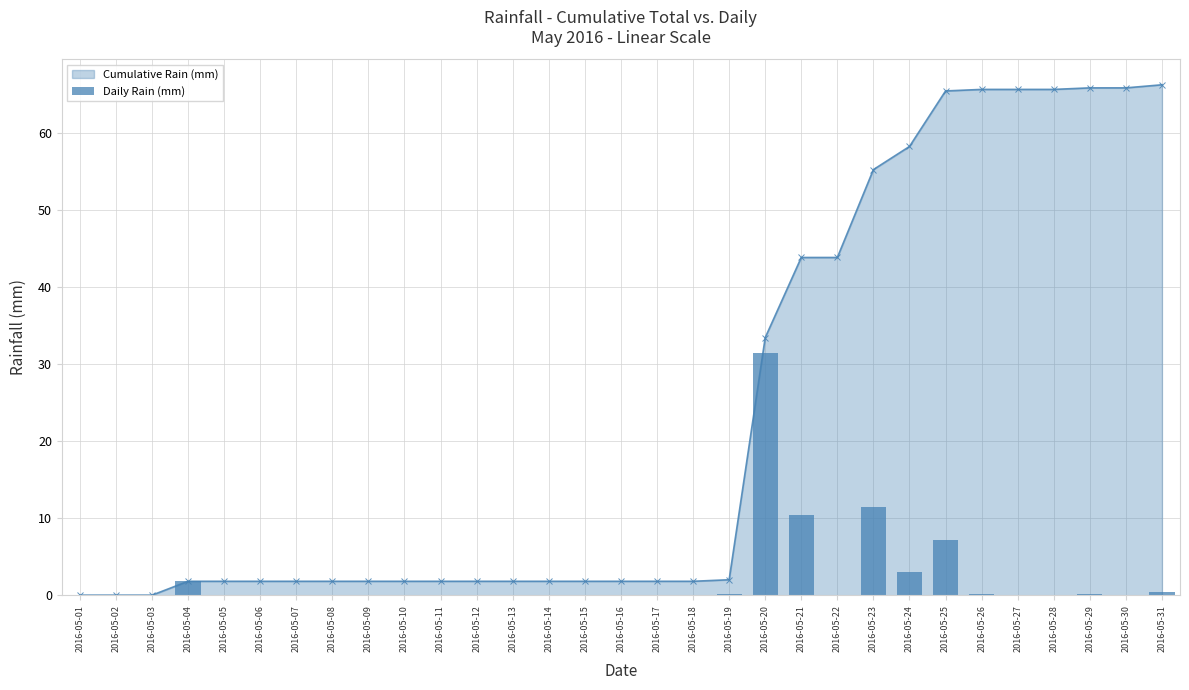

What is the sum of all values?

66.2